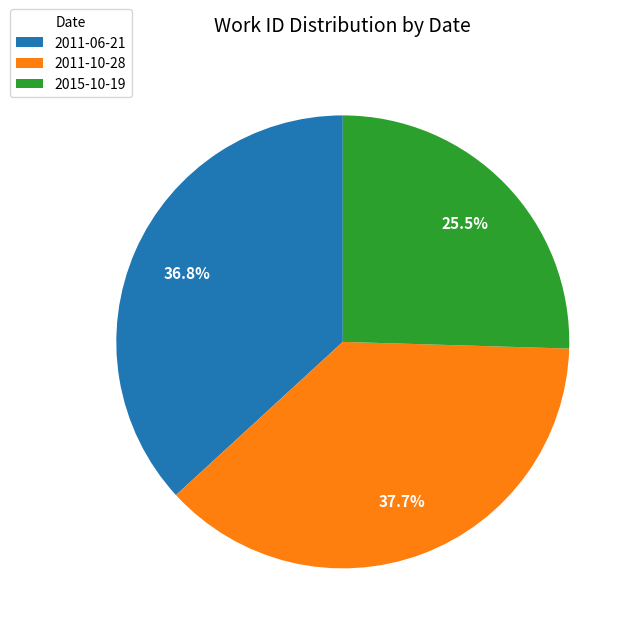

To the nearest percent, what portion does 2011-06-21 represent?

37%